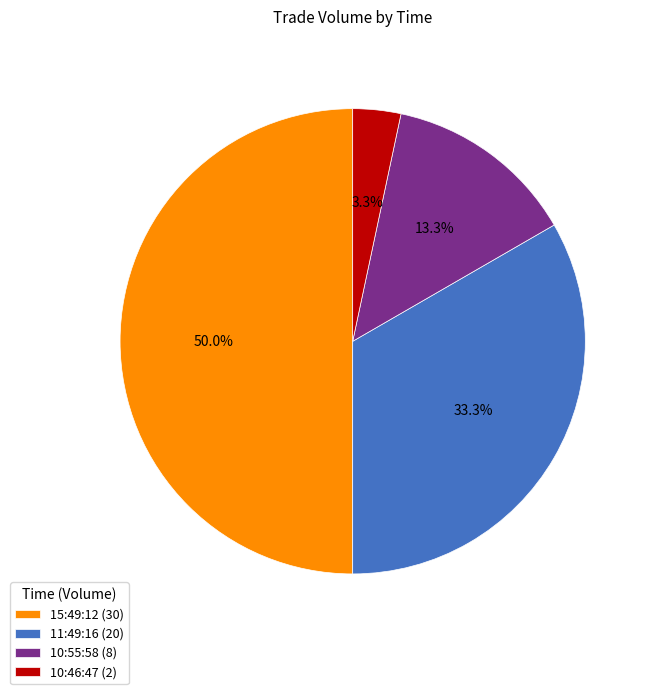

To the nearest percent, what is the difference between the largest and smallest slice percentages?

47%